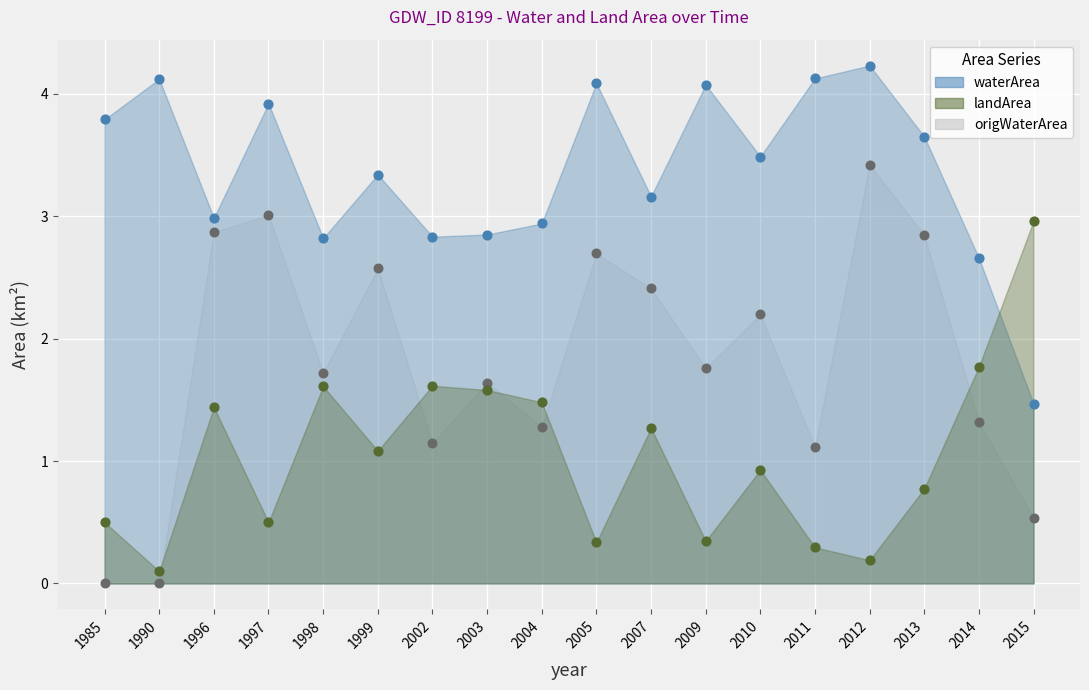

What are all the series names shown in the legend?

waterArea, landArea, origWaterArea